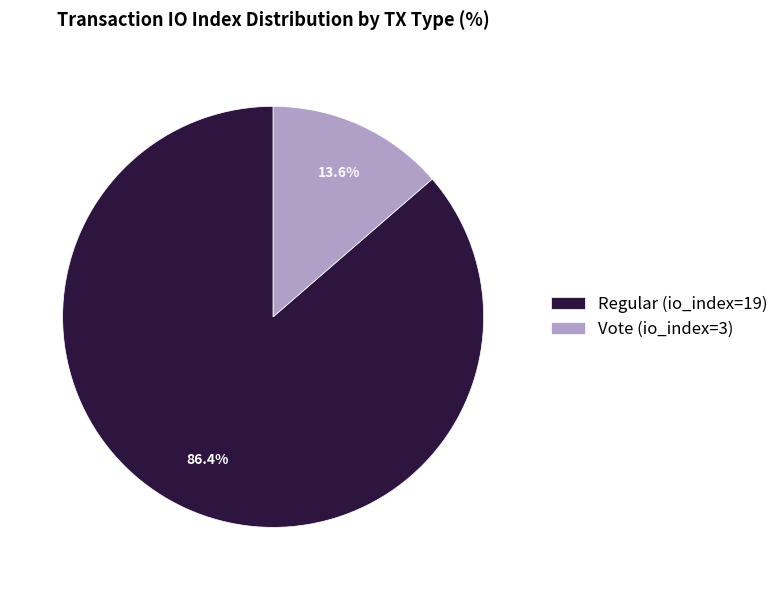

Do Regular (io_index=19) and Vote (io_index=3) together represent more than half of the pie?

Yes